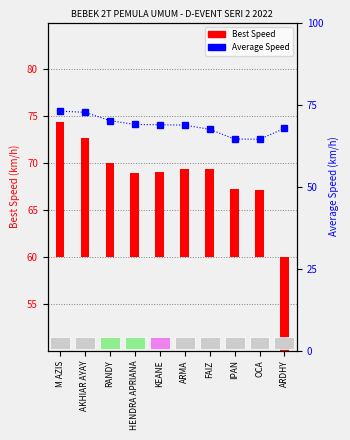

At which label is the value closest to 68?

ARDHY